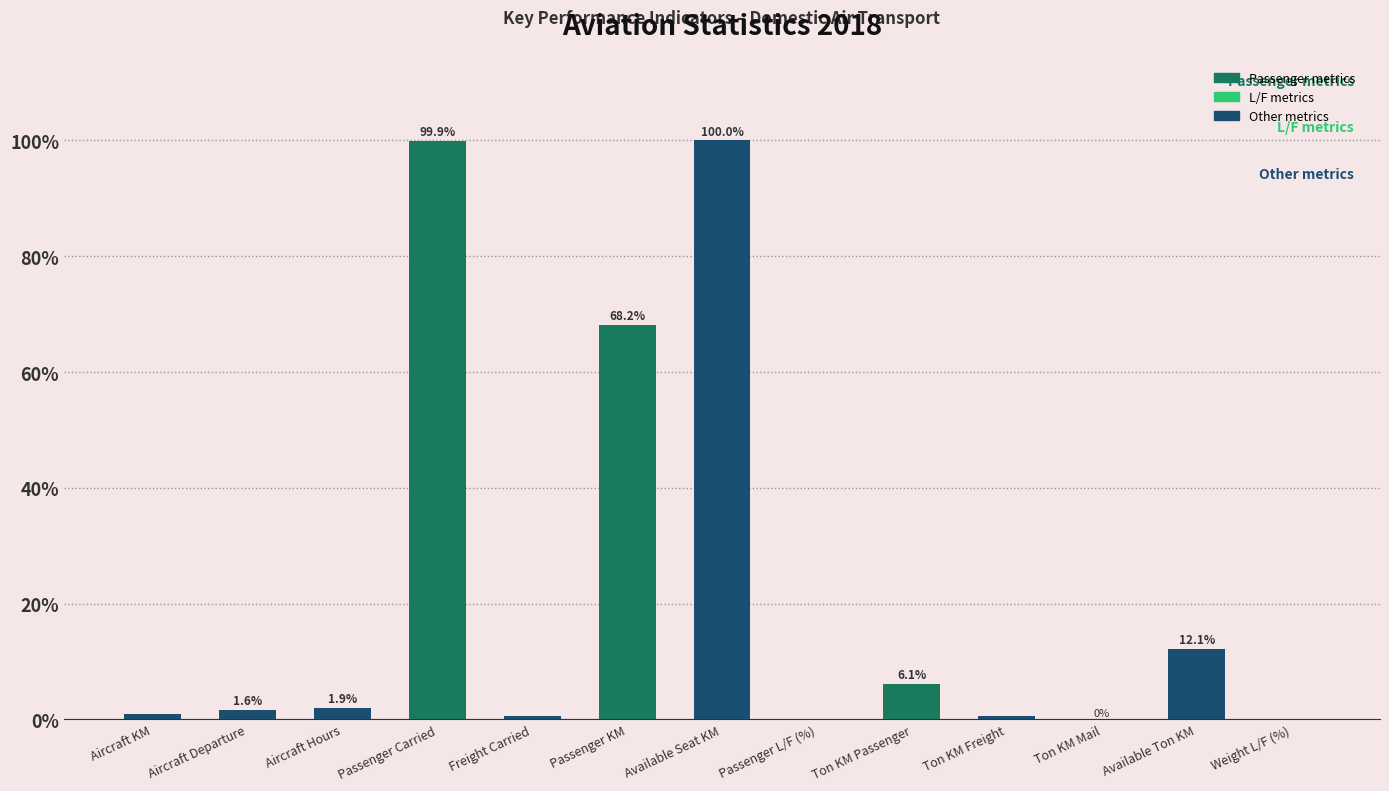

Is it true that the value at Available Ton KM is 20.6?

False